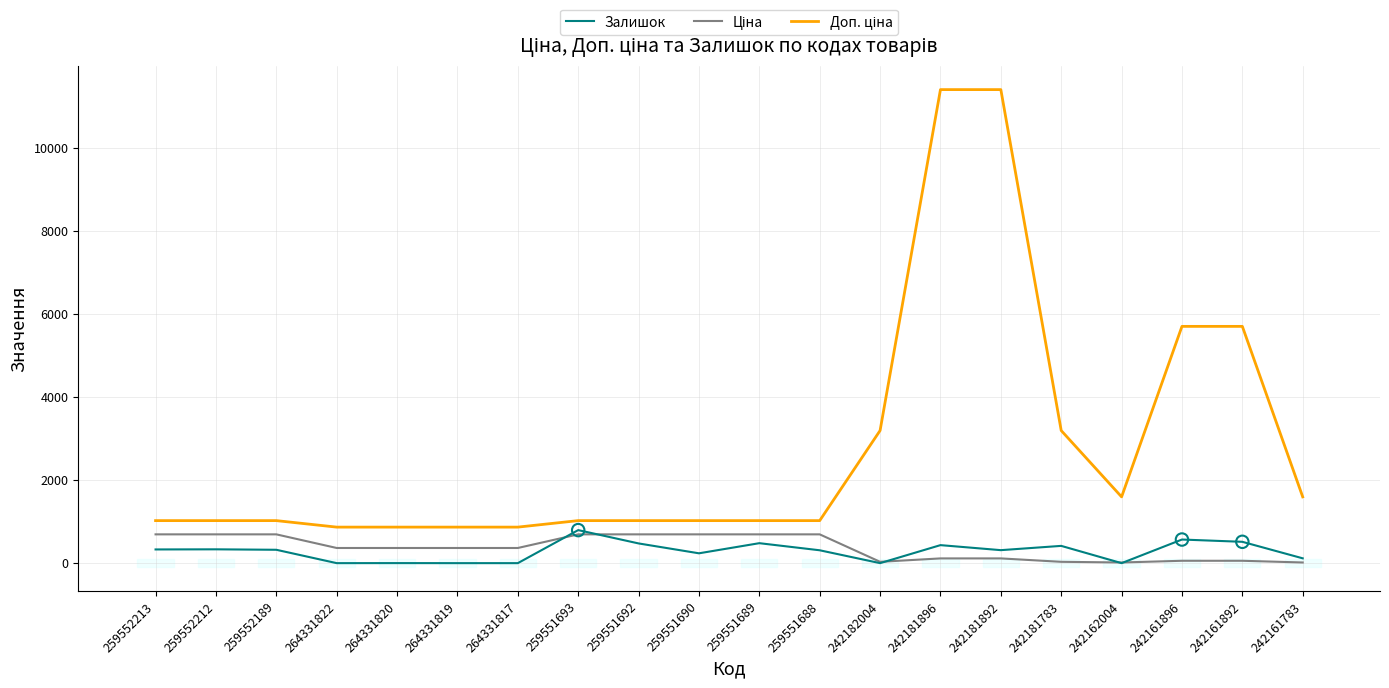

Is the value of Залишок at 242181896 greater than the value of Ціна at 242181783?

Yes